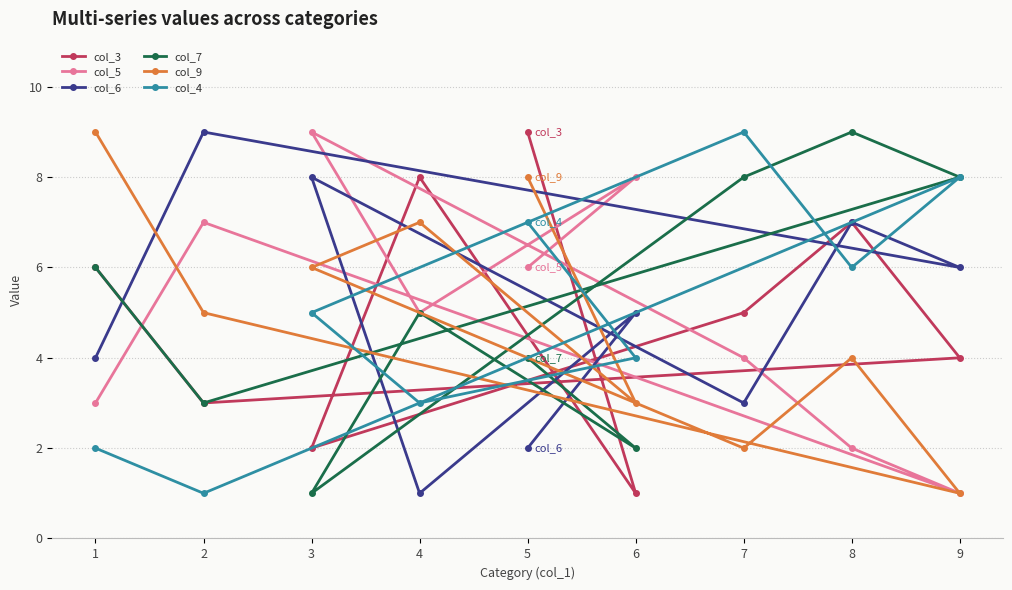

How many lines are shown in the chart?

6